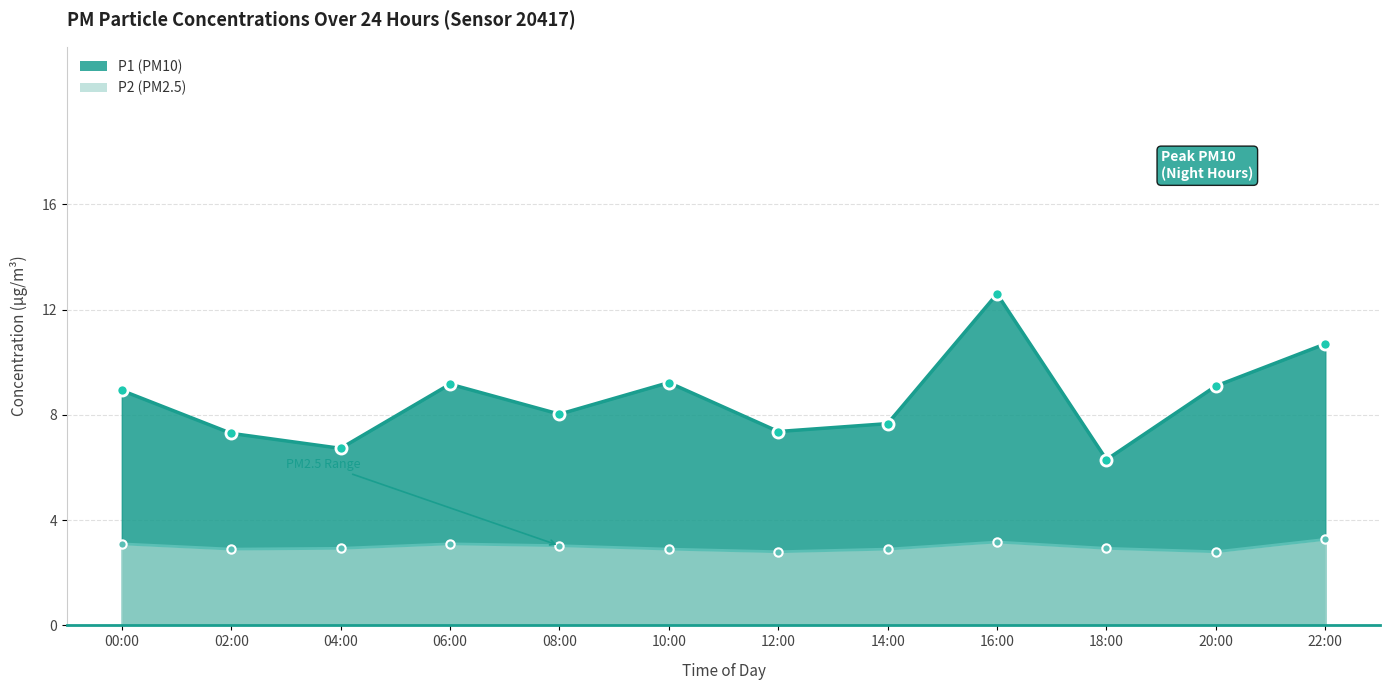

Where does the P1 series first go above 8?

00:00